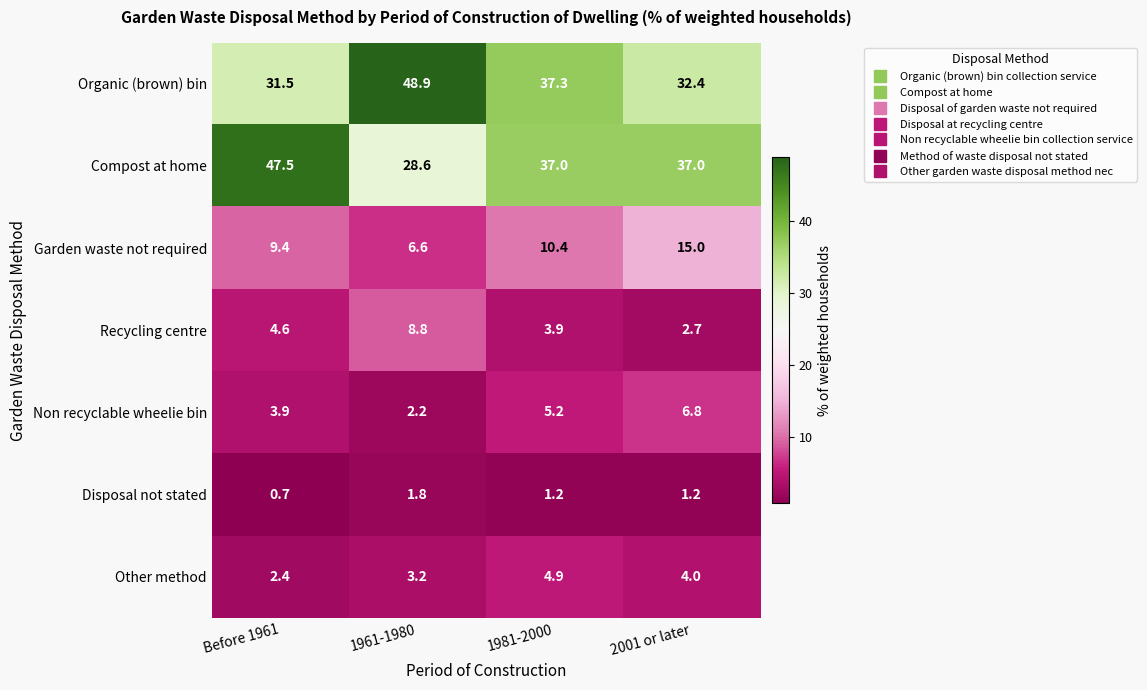

Reading left to right, what are all the values shown in this chart?

Organic (brown) bin: Before 1961=31.5	1961-1980=48.9	1981-2000=37.3	2001 or later=32.4
Compost at home: Before 1961=47.5	1961-1980=28.6	1981-2000=37.0	2001 or later=37.0
Garden waste not required: Before 1961=9.4	1961-1980=6.6	1981-2000=10.4	2001 or later=15.0
Recycling centre: Before 1961=4.6	1961-1980=8.8	1981-2000=3.9	2001 or later=2.7
Non recyclable wheelie bin: Before 1961=3.9	1961-1980=2.2	1981-2000=5.2	2001 or later=6.8
Disposal not stated: Before 1961=0.7	1961-1980=1.8	1981-2000=1.2	2001 or later=1.2
Other method: Before 1961=2.4	1961-1980=3.2	1981-2000=4.9	2001 or later=4.0